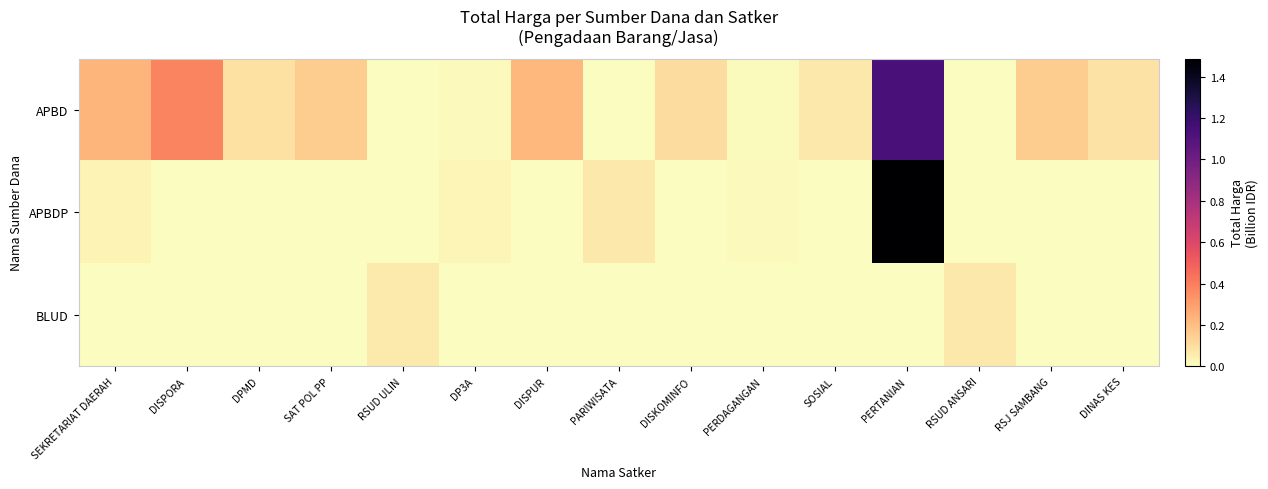

At which category does the chart reach its minimum across all series?

RSUD ULIN